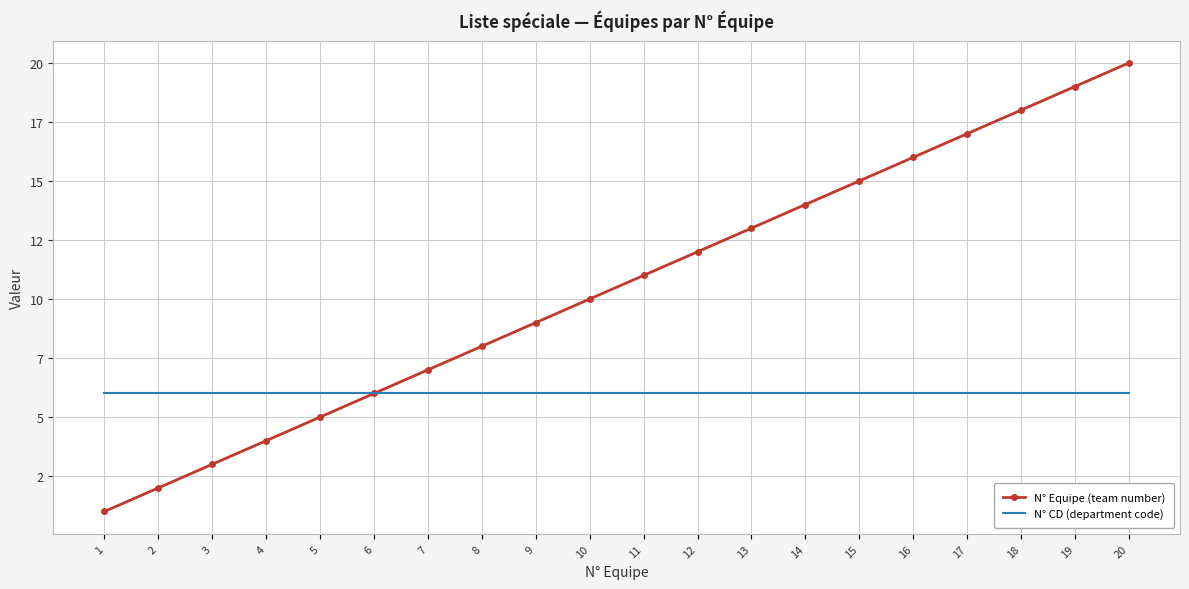

What is the sum of the N° Equipe (team number) values at 3 and 12?

15